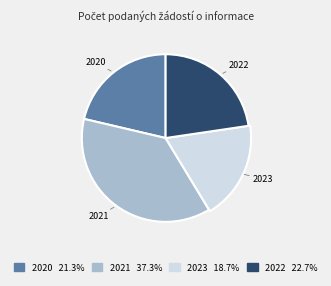

How many segments does this pie chart have?

4